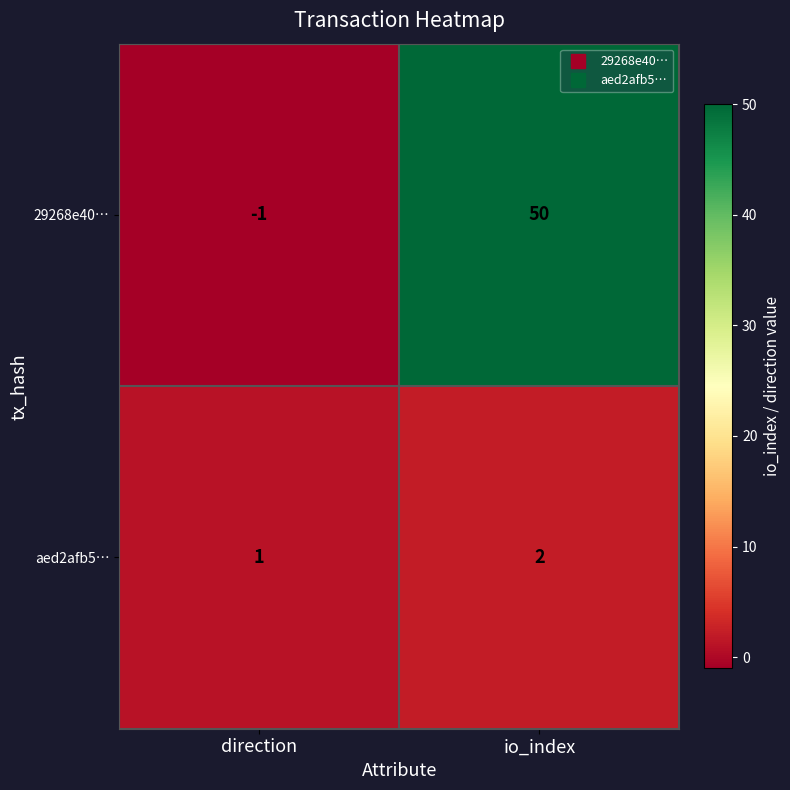

Which series has the largest range (max minus min)?

29268e40…